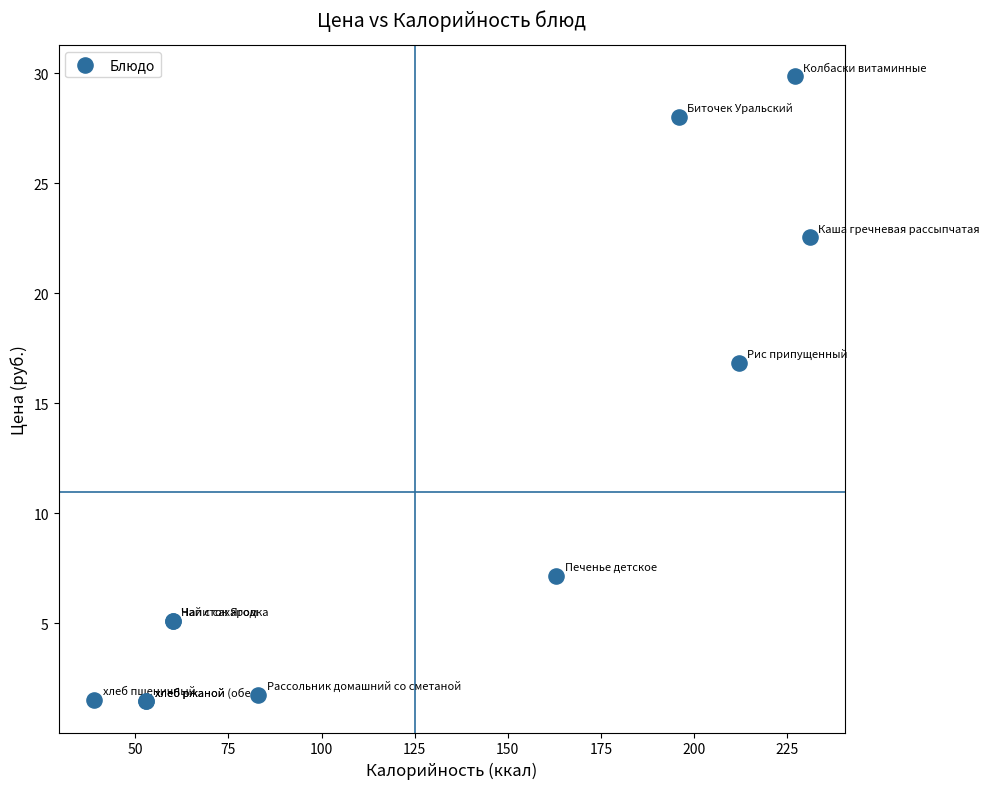

What Y value in the scatter plot is closest to 15?

16.9